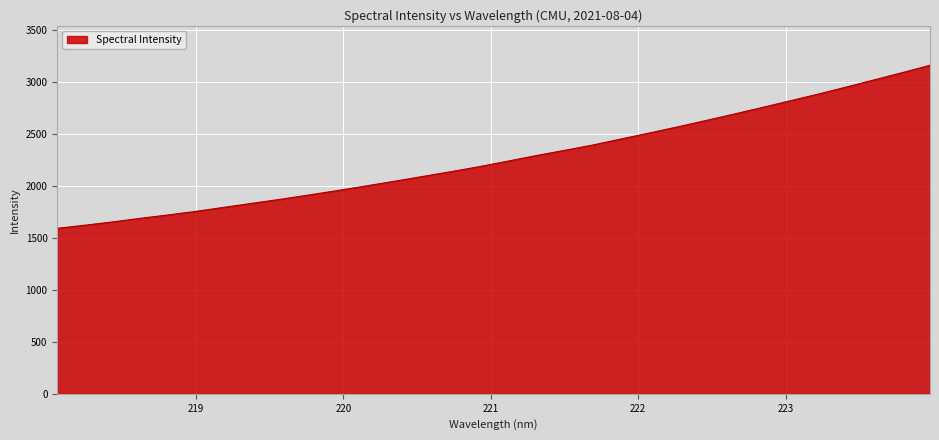

What is the smallest value displayed?

1591.4